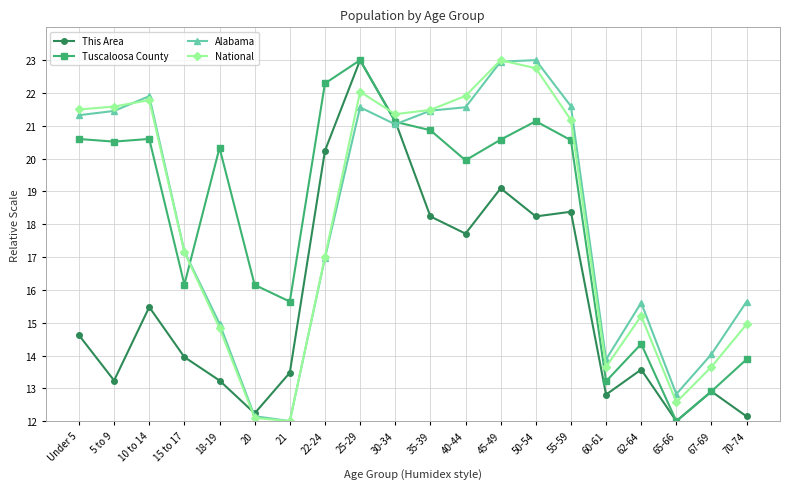

How many times do This Area and National cross each other?

2